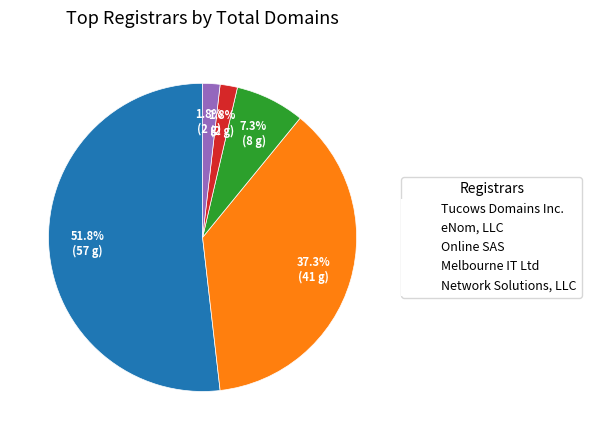

Which slice is the largest?

Tucows Domains Inc.